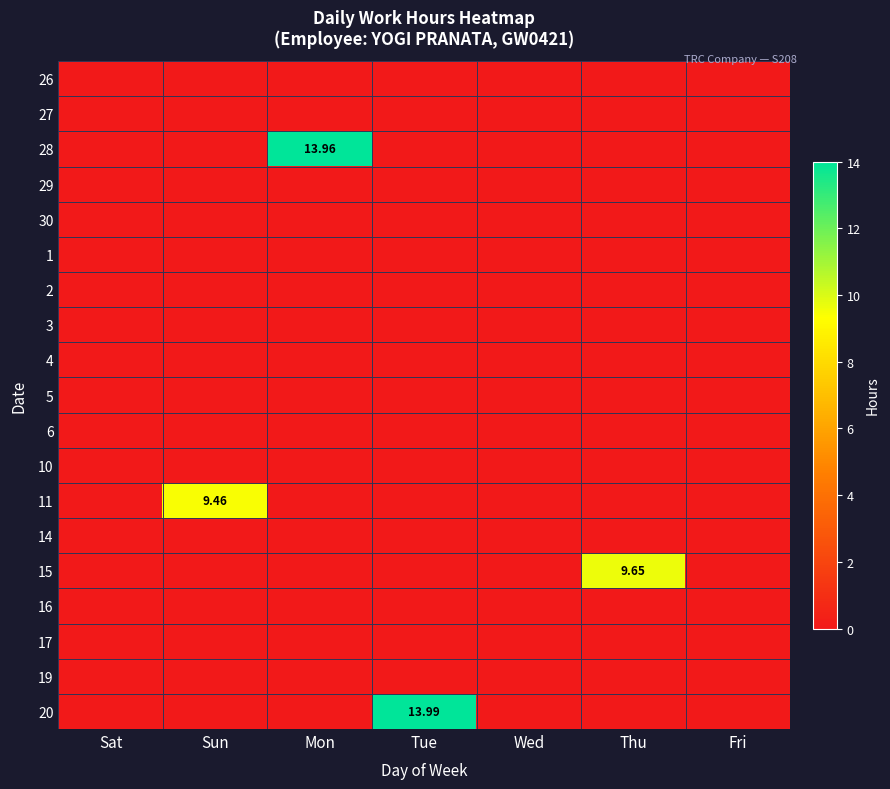

Rank the categories by 15 value from highest to lowest.

Thu, Sat, Sun, Mon, Tue, Wed, Fri